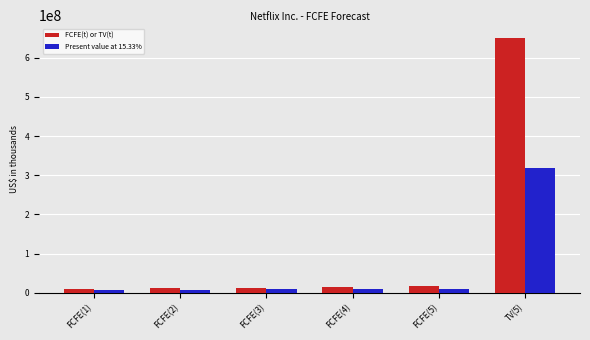

What is the difference between the FCFE(t) or TV(t) values at FCFE(5) and FCFE(1)?

8221517